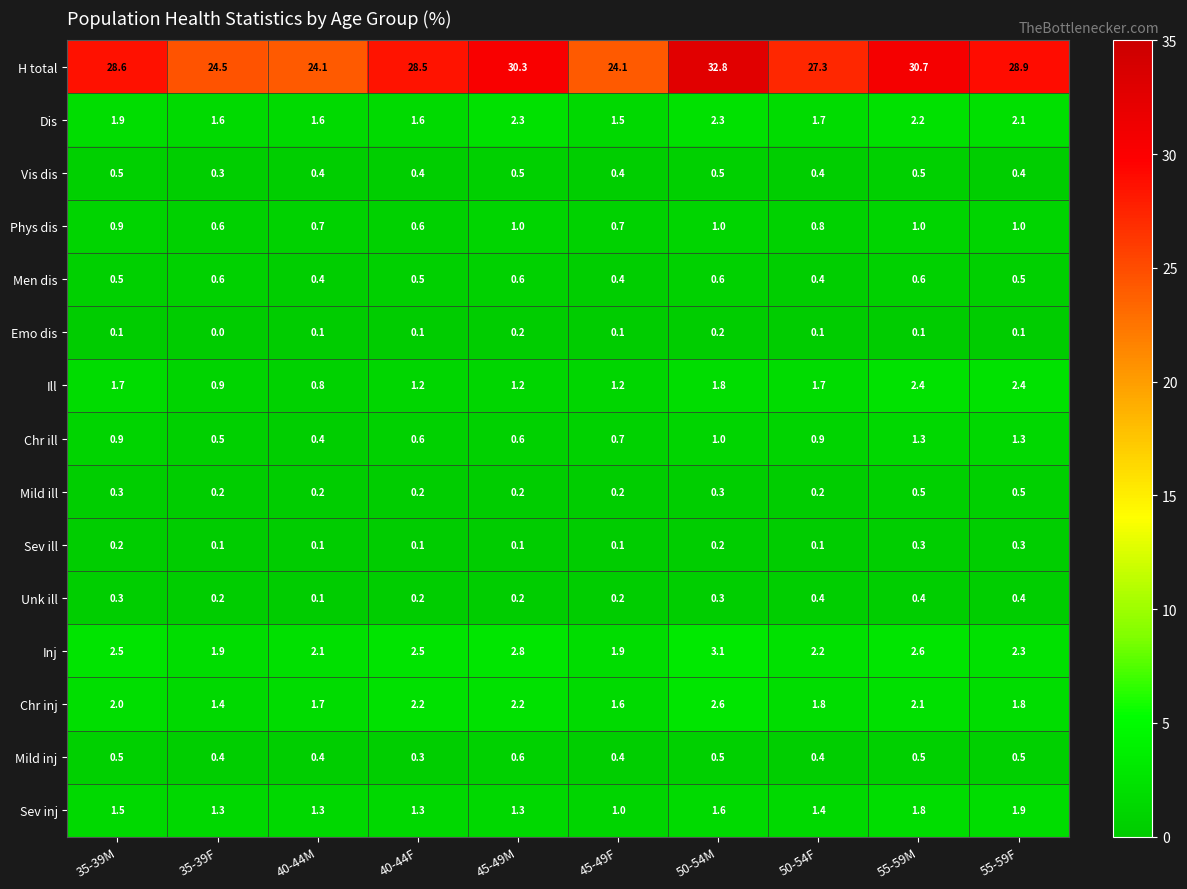

At which label does Unk ill reach its minimum?

40-44M